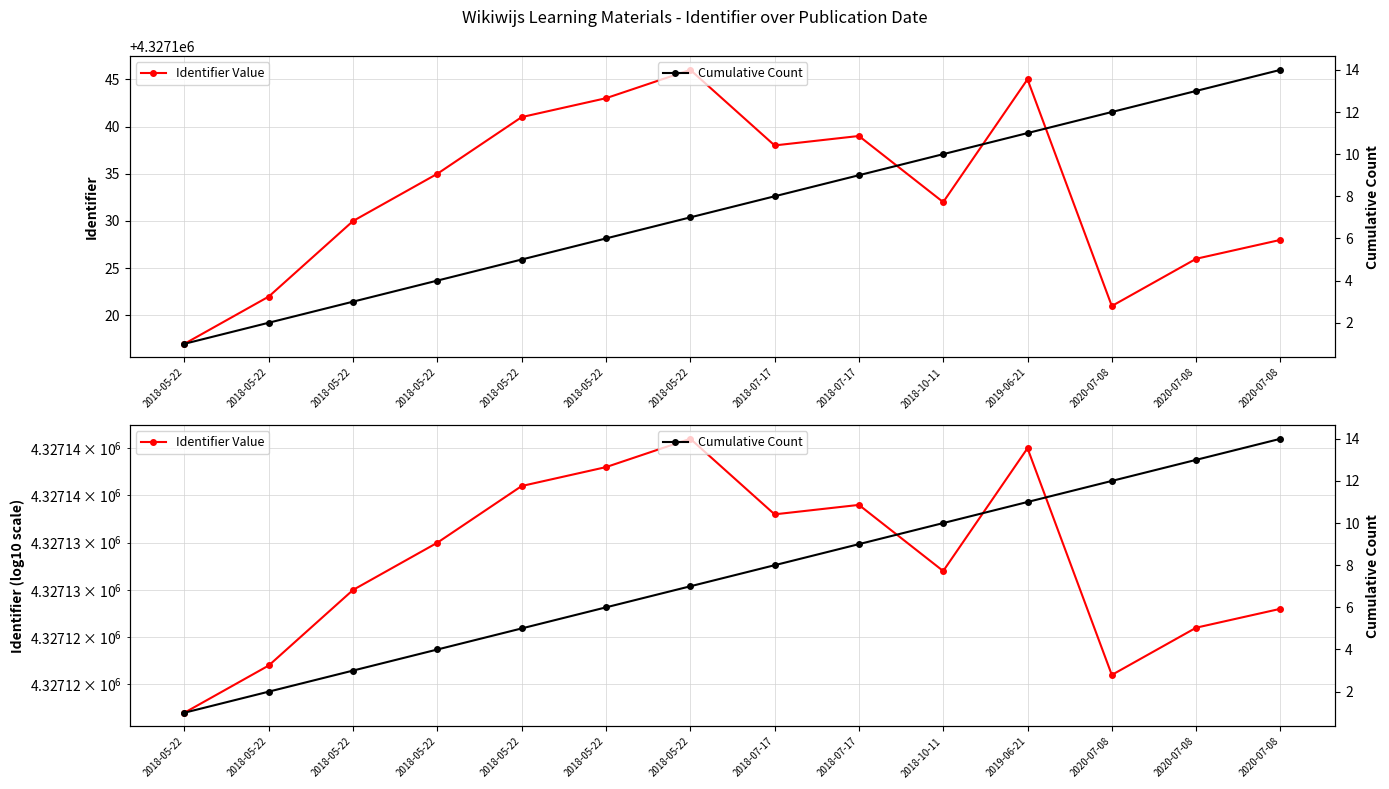

Is it true that Cumulative Count equals 7 at 2018-05-22?

True